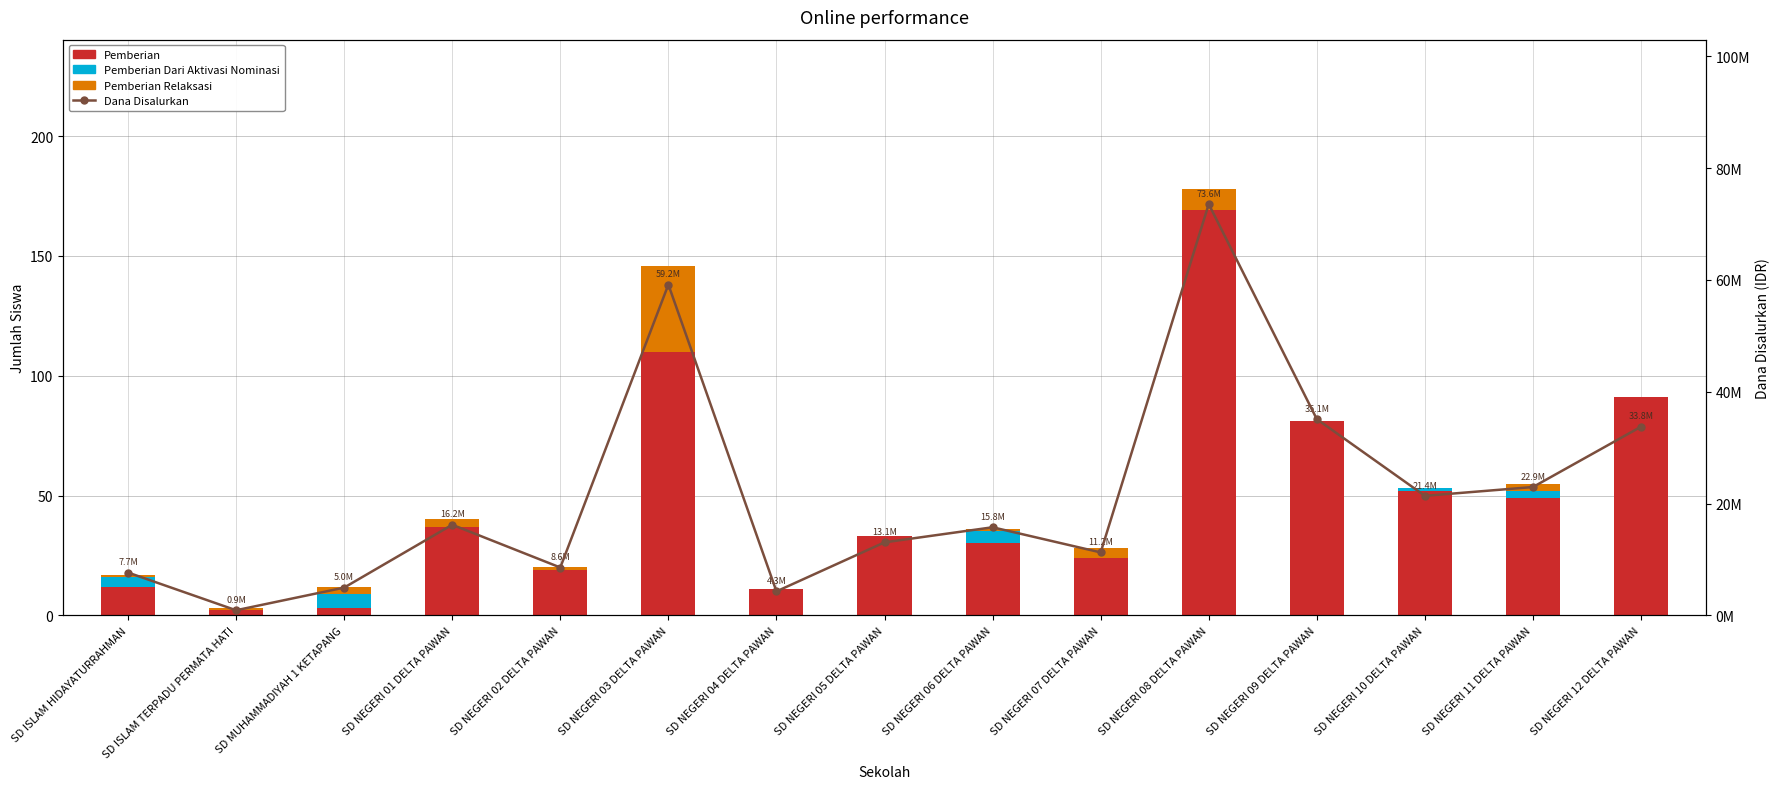

What are all the series names shown in the legend?

Pemberian, Pemberian Dari Aktivasi Nominasi, Pemberian Relaksasi, Dana Disalurkan